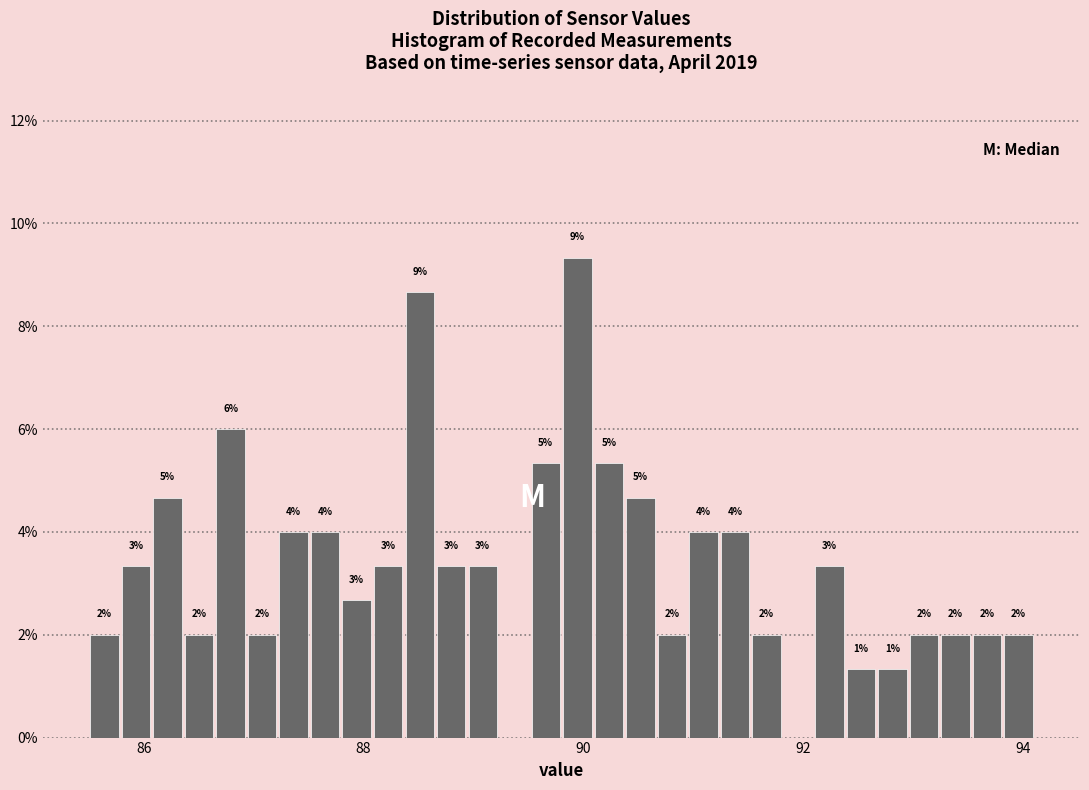

Read against the x-axis, roughly where is the centre of the tallest bar?

90.0